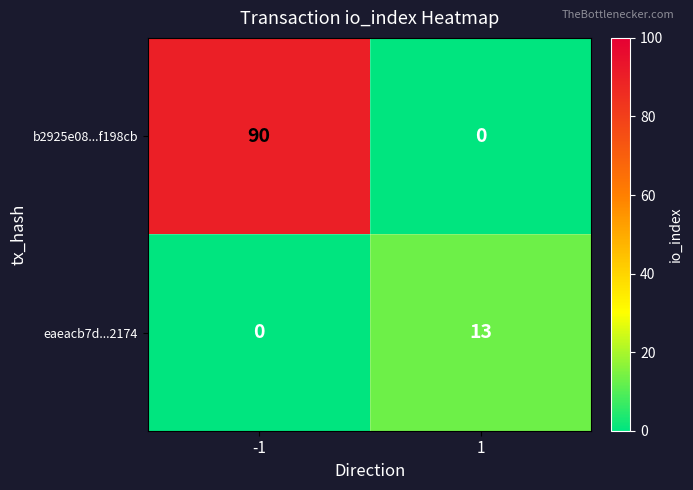

What is the spread (max minus min) of values at 1?

13